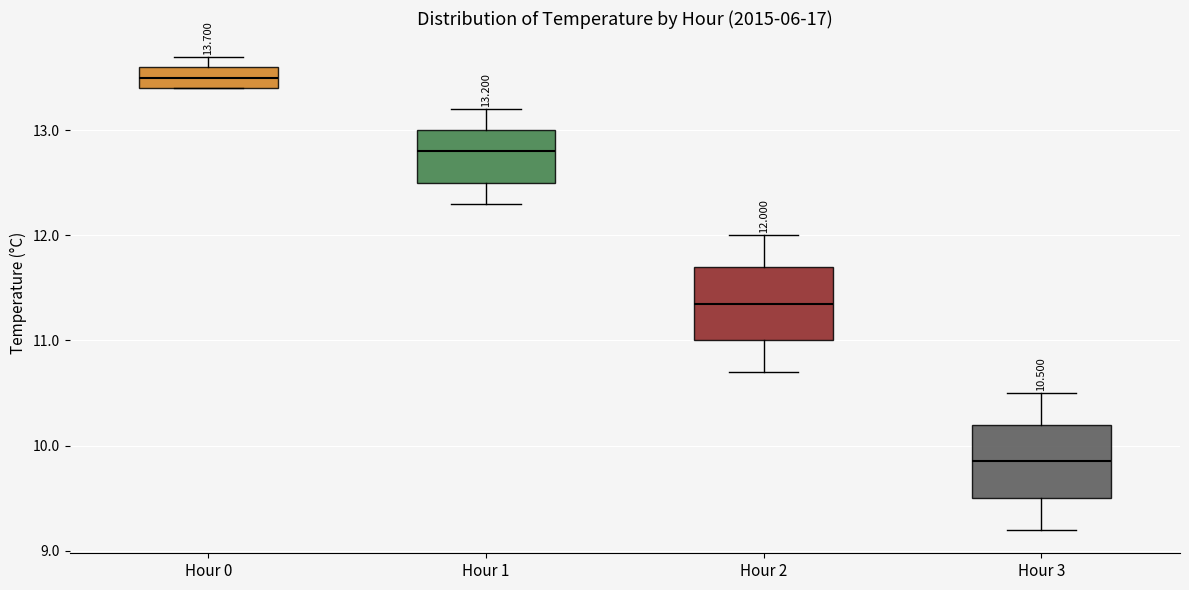

Which box's median line is the highest?

Hour 0